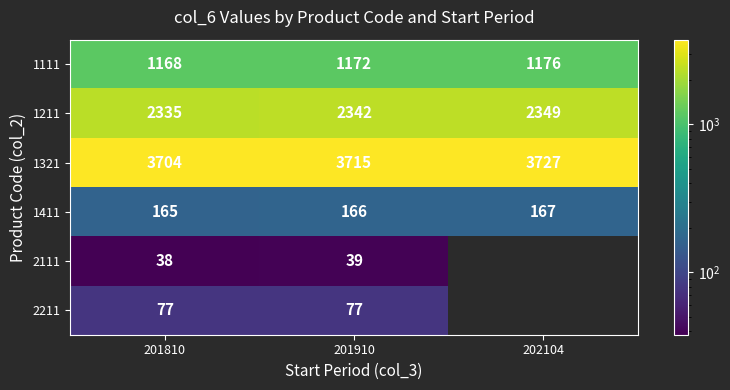

Is the value of 2111 at 201810 greater than the value of 2211 at 201810?

No